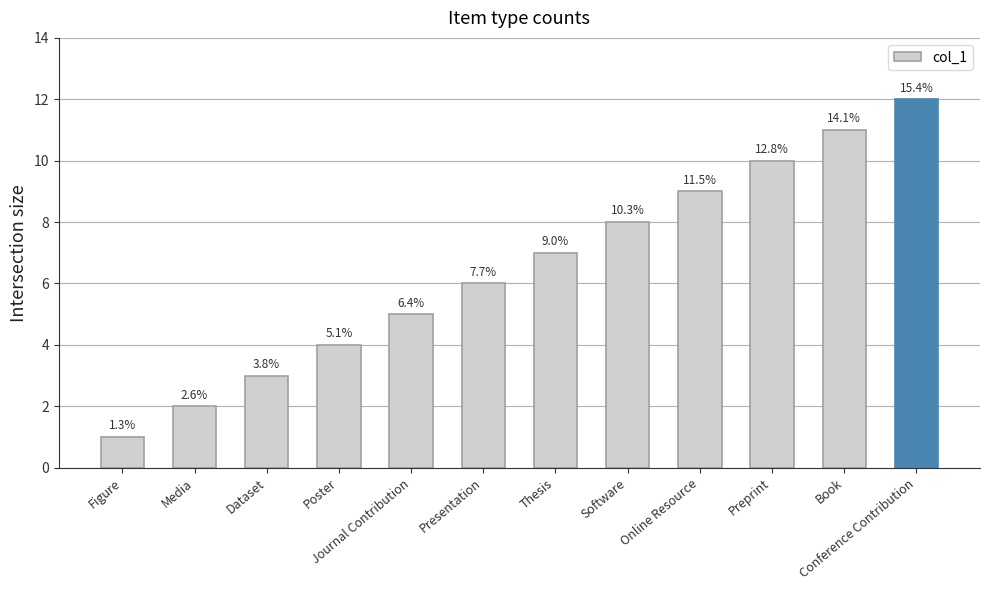

Between Presentation and Poster, which is larger?

Presentation